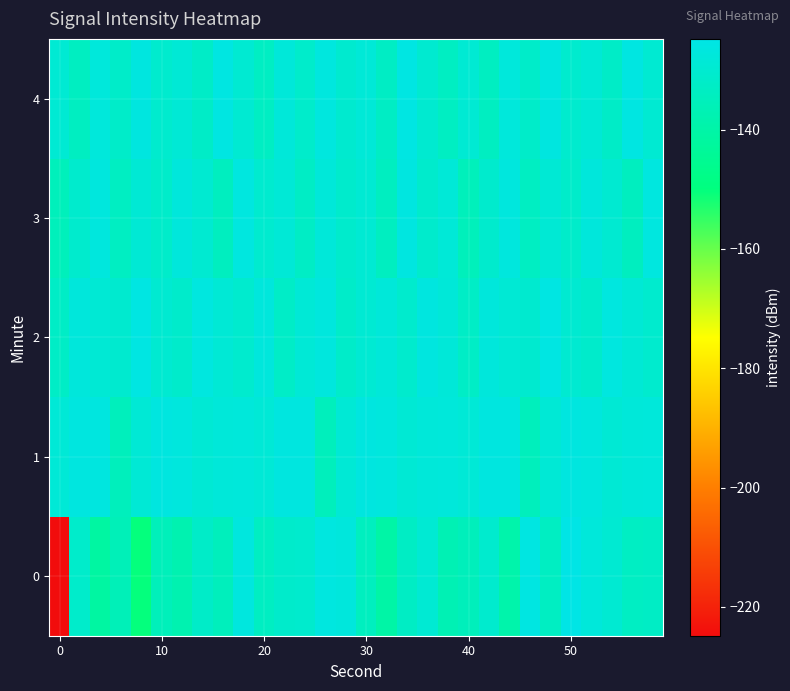

How many categories are shown in the chart?

30